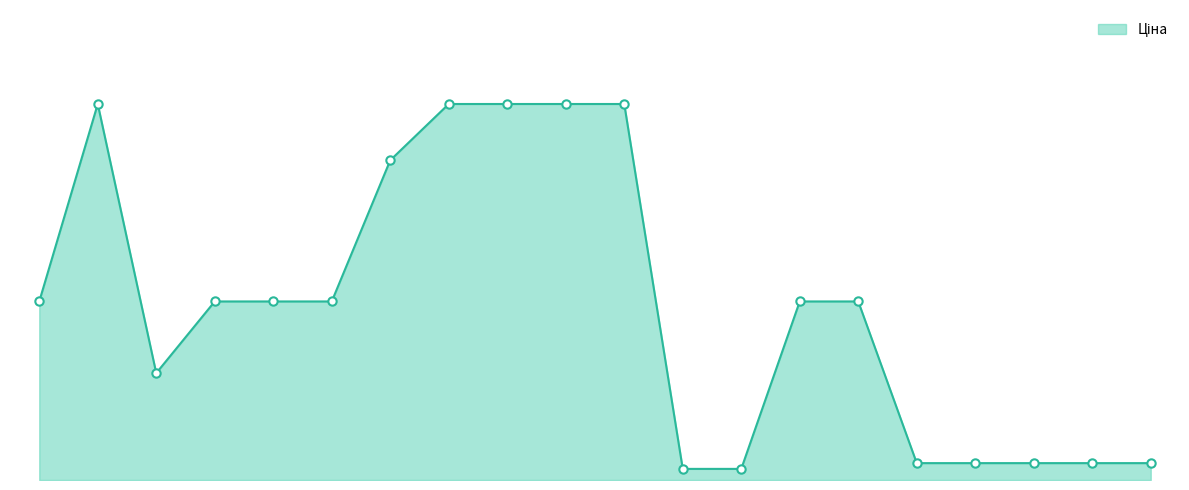

Is this an area chart (filled region under the line)?

Yes